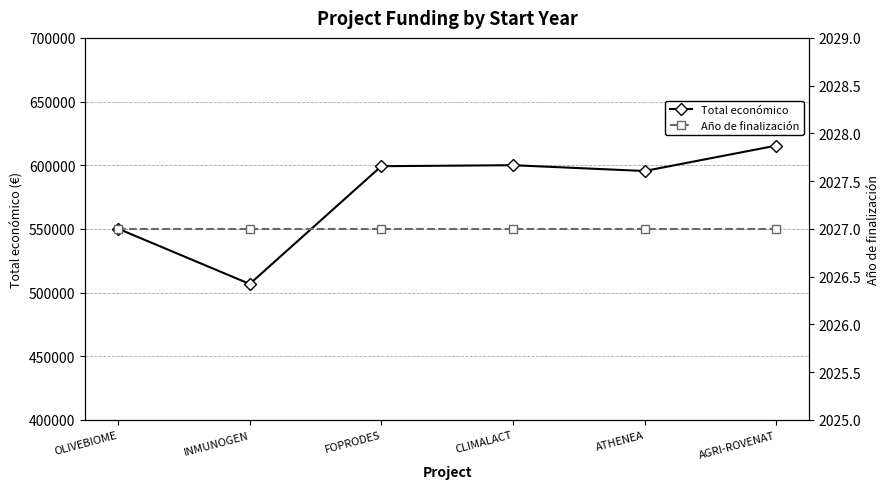

Does the chart have visible grid lines?

Yes